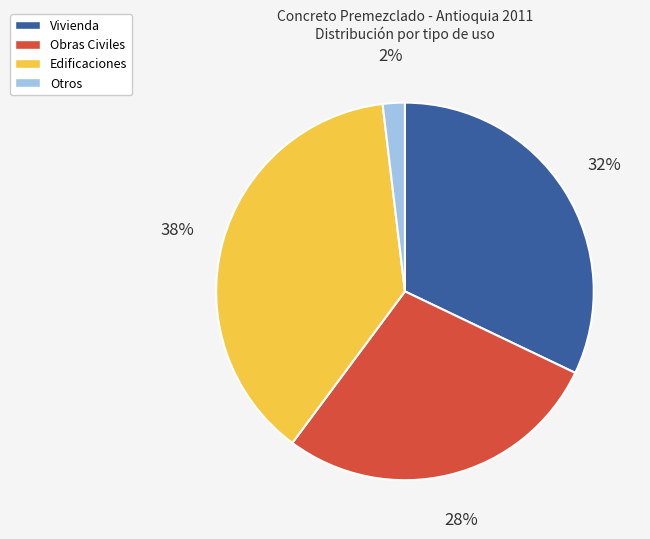

Is there any slice that represents more than half of the pie?

No